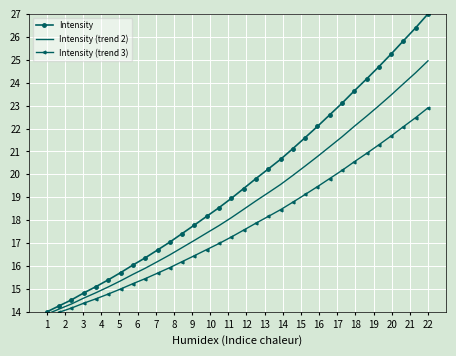

What is the greatest value displayed?

27.0